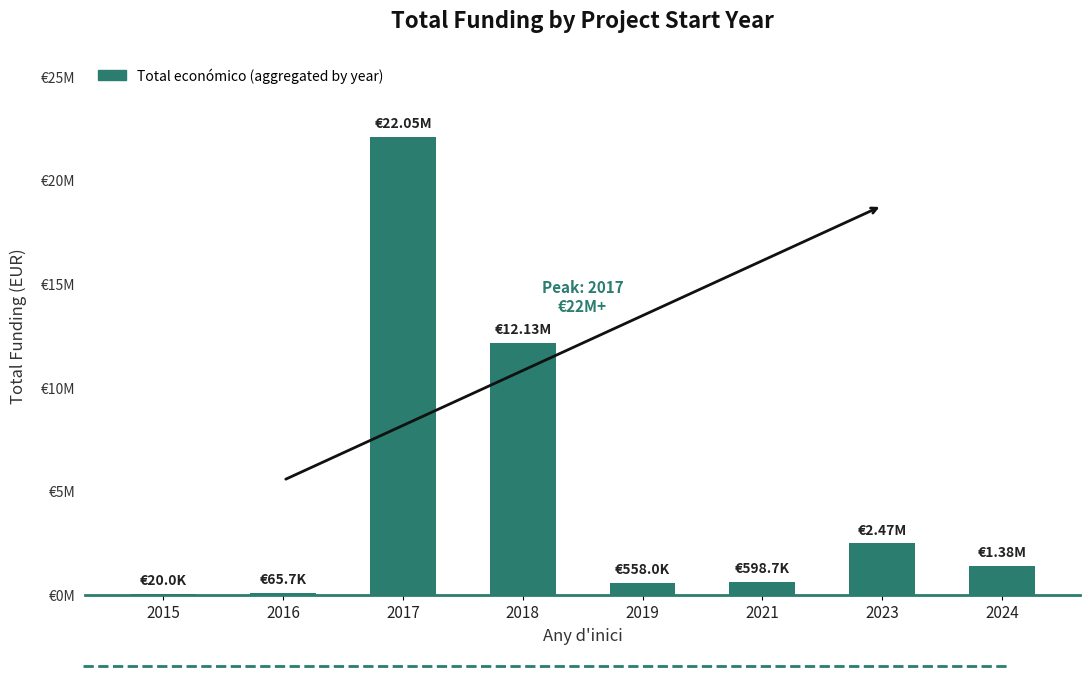

Are the bars horizontal?

No